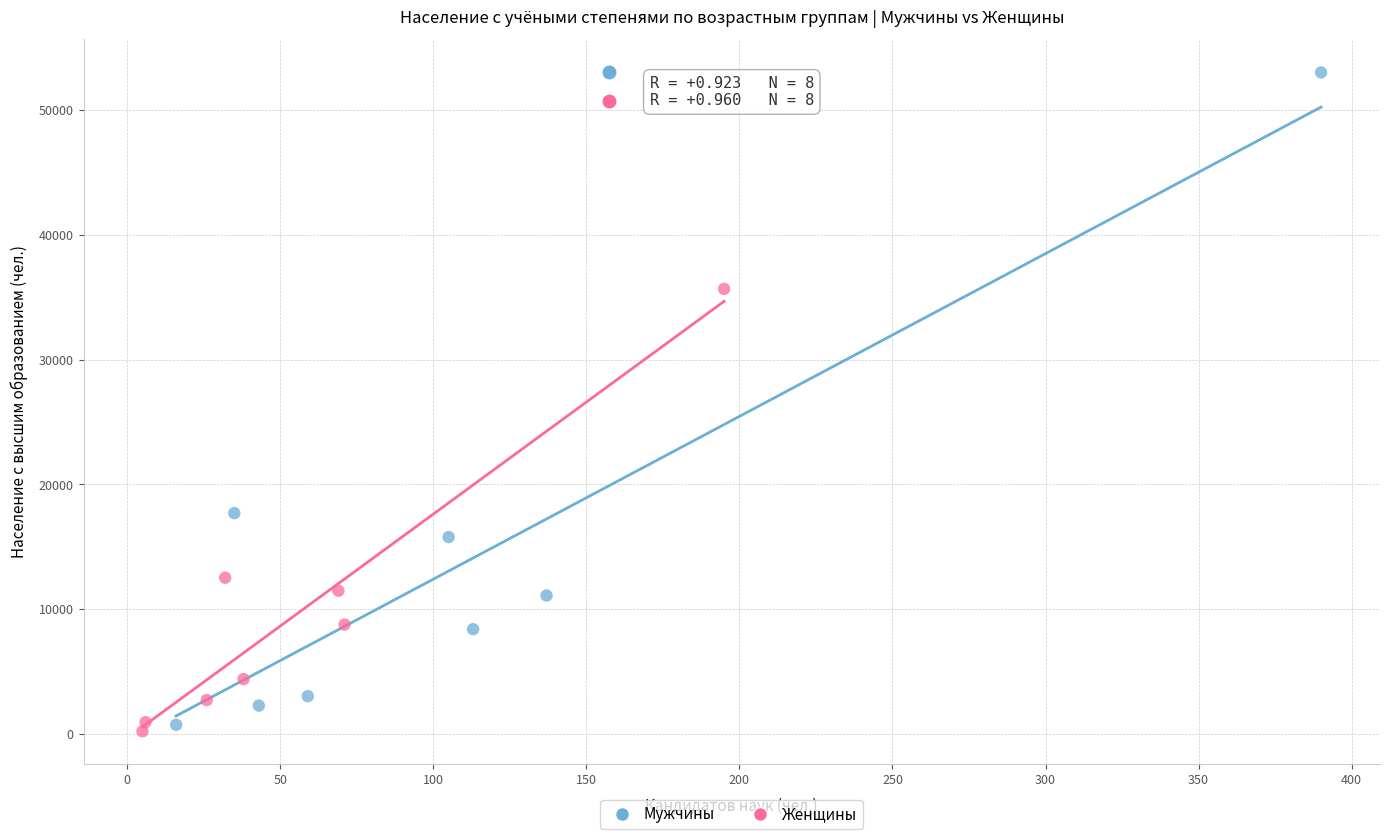

Which series has the largest Y range (max minus min)?

Мужчины